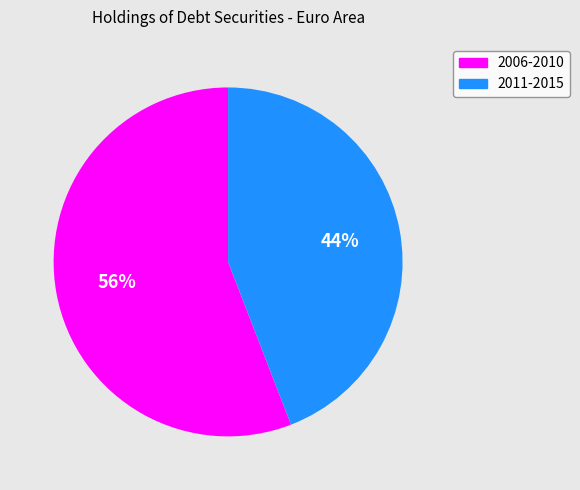

To the nearest percent, what is the difference between the largest and smallest slice percentages?

12%